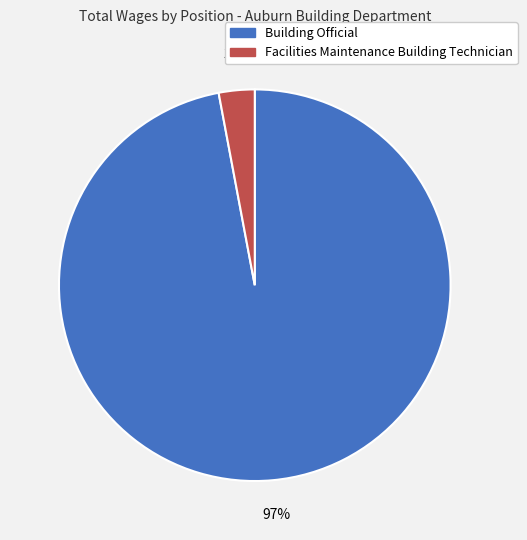

To the nearest percent, what percentage of the pie is Facilities Maintenance Building Technician?

3%